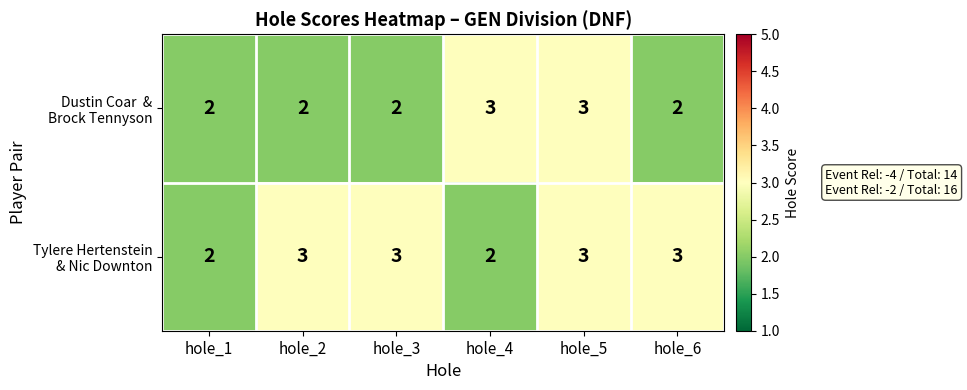

What is the total value across all series at hole_2?

5